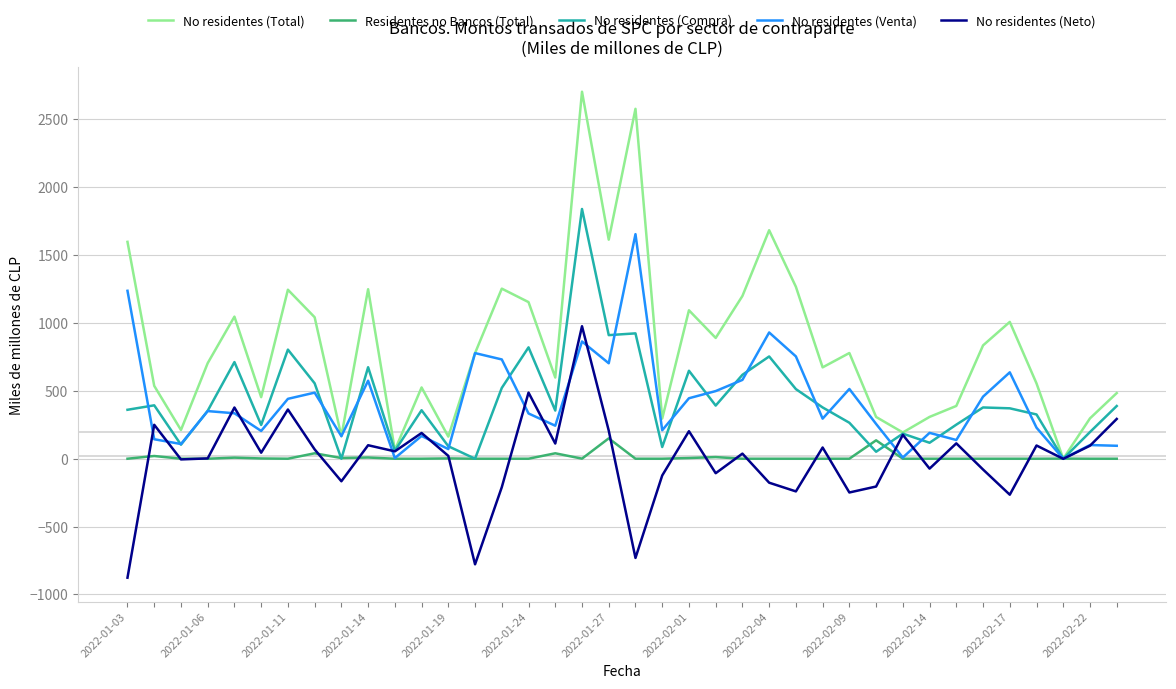

Which series has the largest total across all categories?

No residentes (Total)